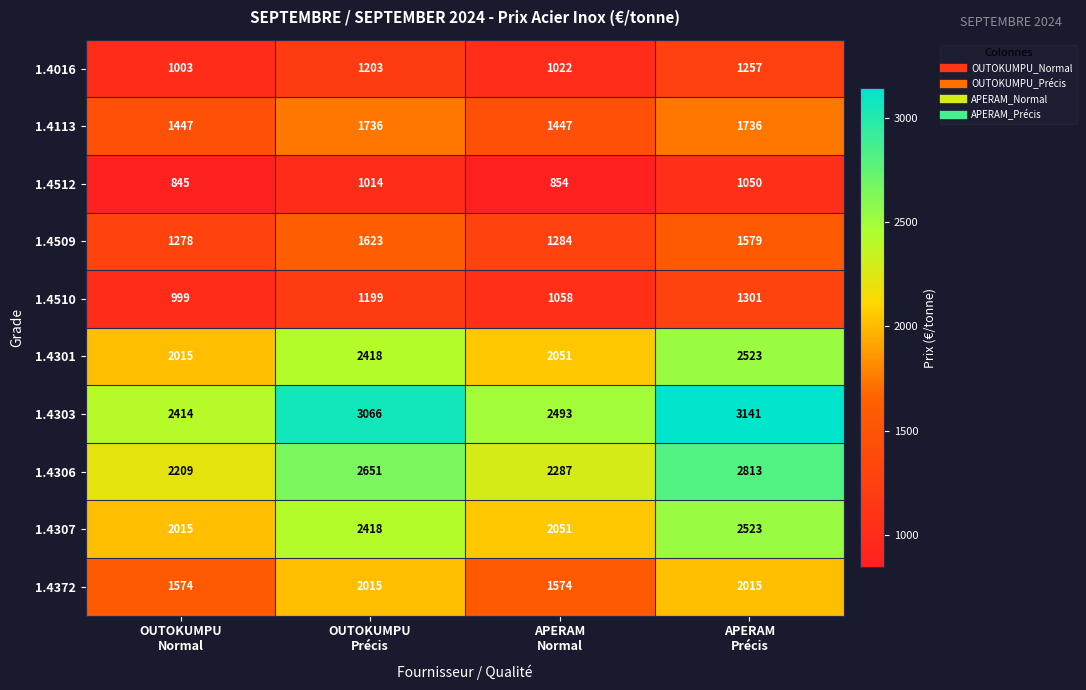

Count the number of categories in the chart.

4